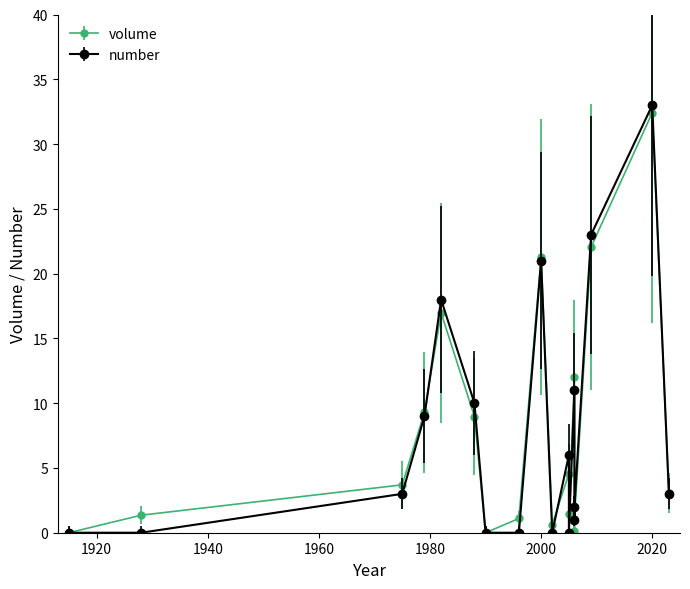

What is the ratio of the value at 2006 to the value at 1988?

0.2